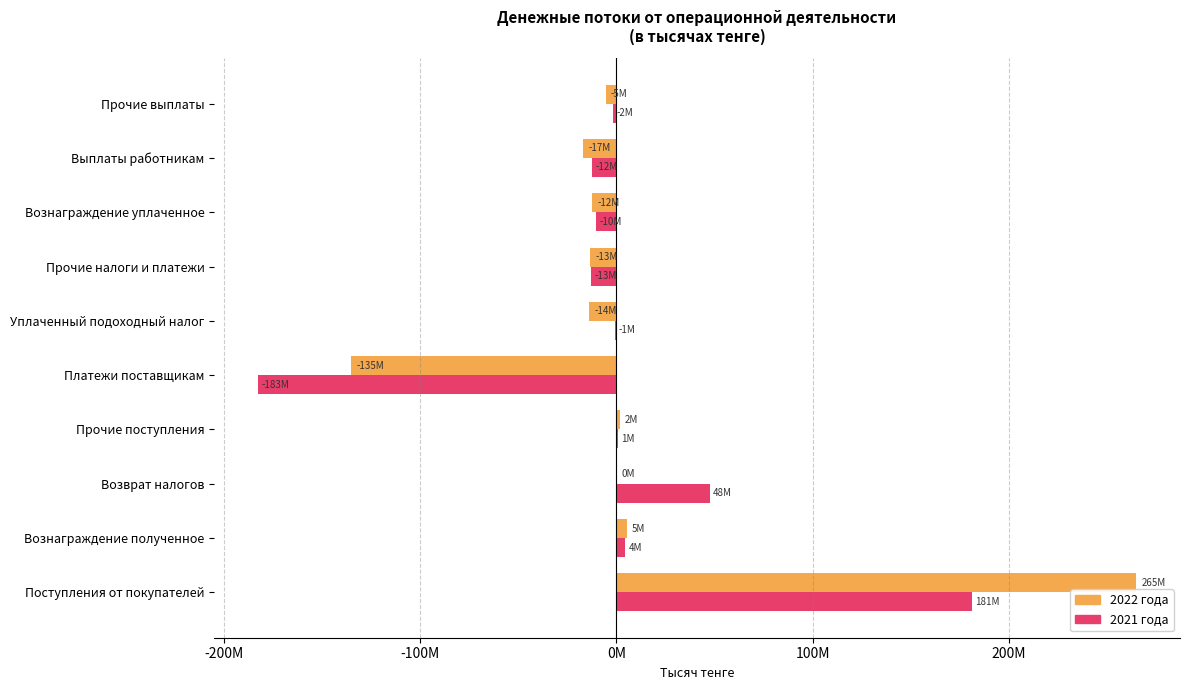

What is the spread (max minus min) of values at Прочие налоги и платежи?

544591